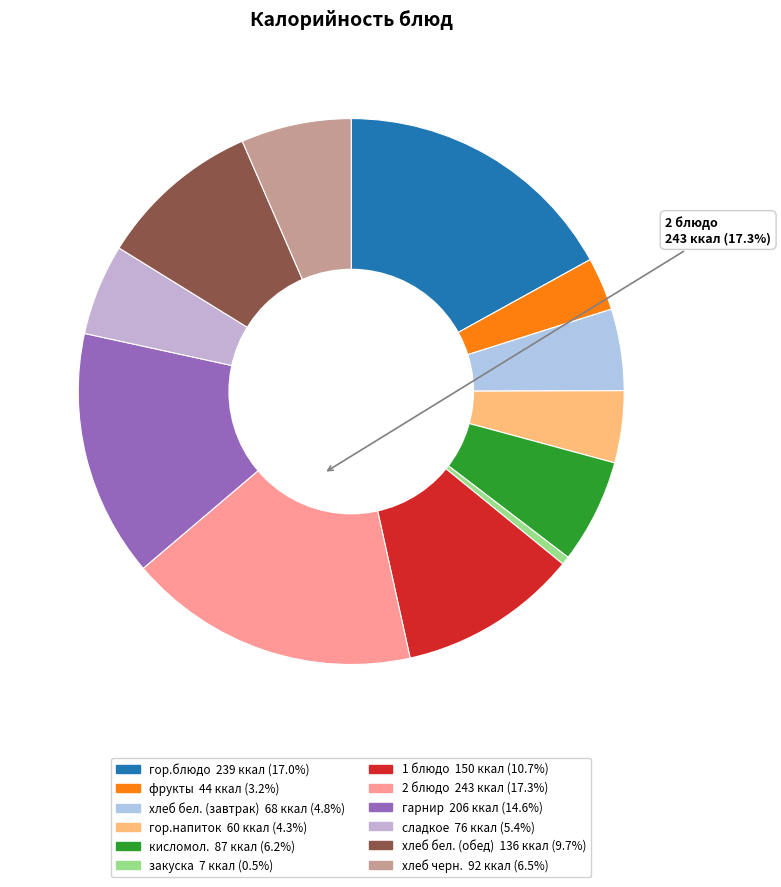

Between закуска and фрукты, which is larger?

фрукты